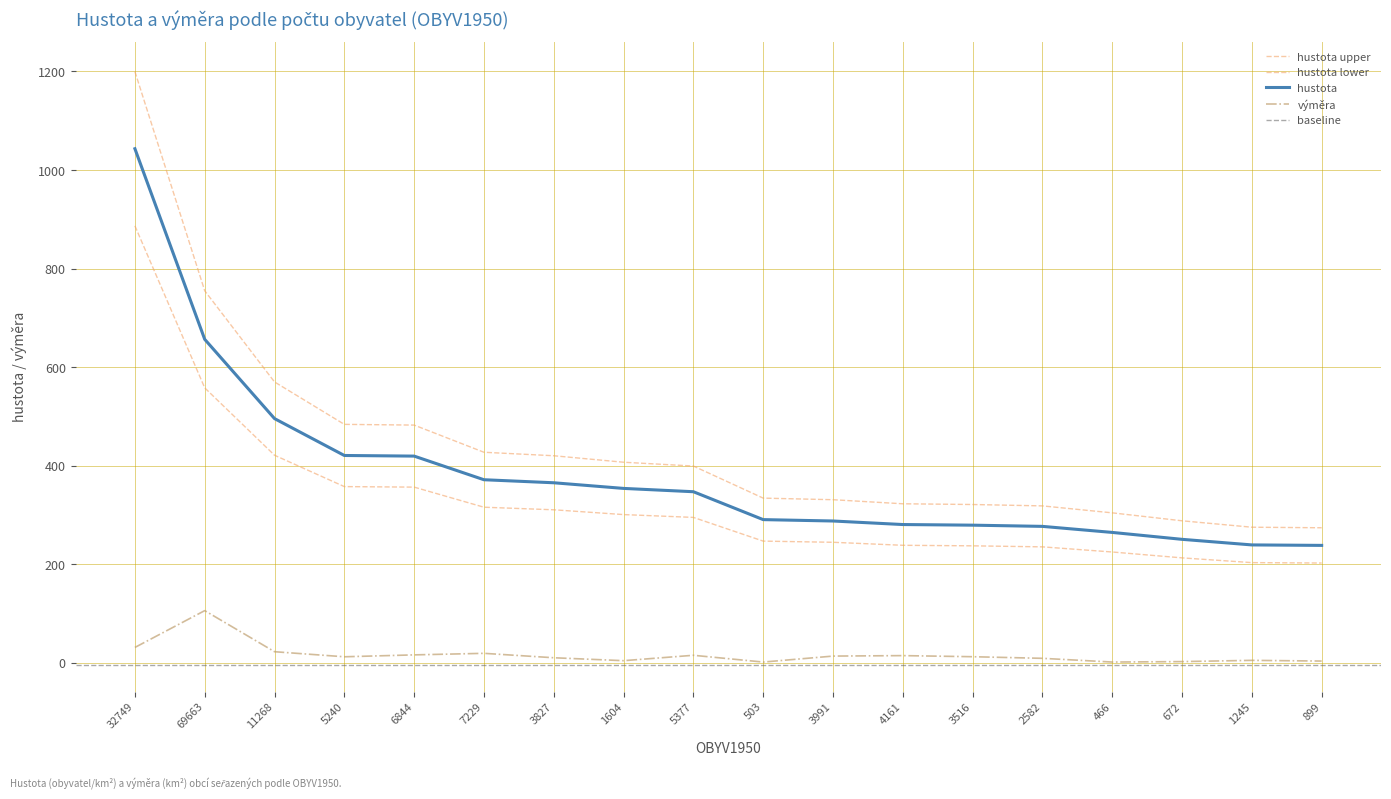

Rank the categories by výměra value from lowest to highest.

503, 466, 672, 899, 1604, 1245, 2582, 3827, 5240, 3516, 3991, 4161, 5377, 6844, 7229, 11268, 32749, 69663